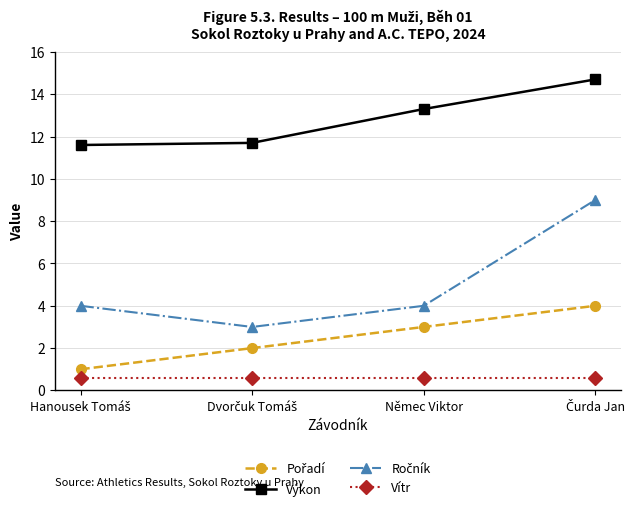

What is the maximum value for Vítr?

0.6